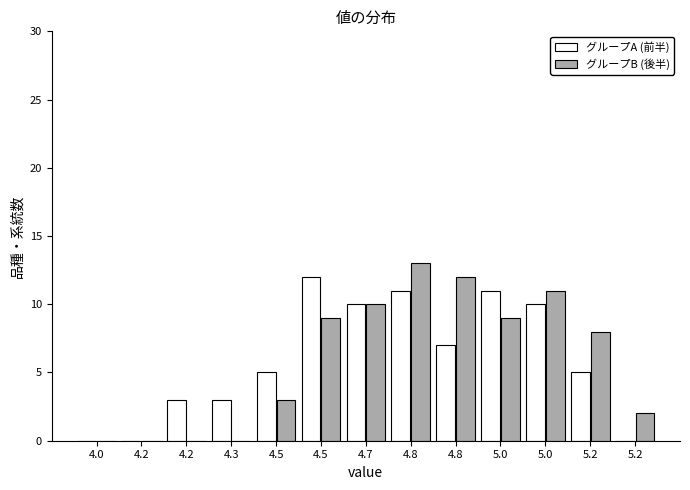

What are all the series names shown in the legend?

グループA (前半), グループB (後半)